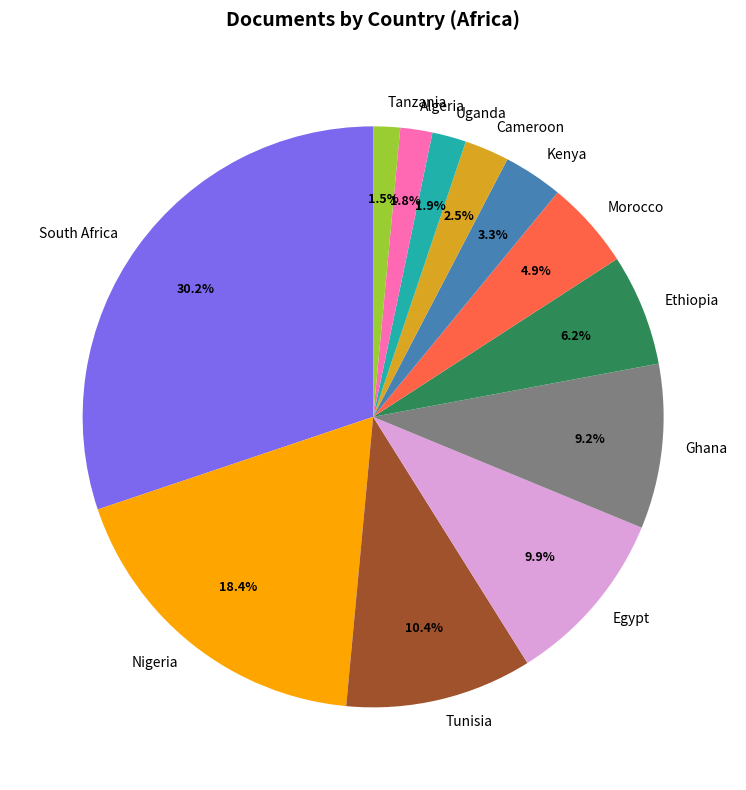

Count the number of slices in the pie.

12